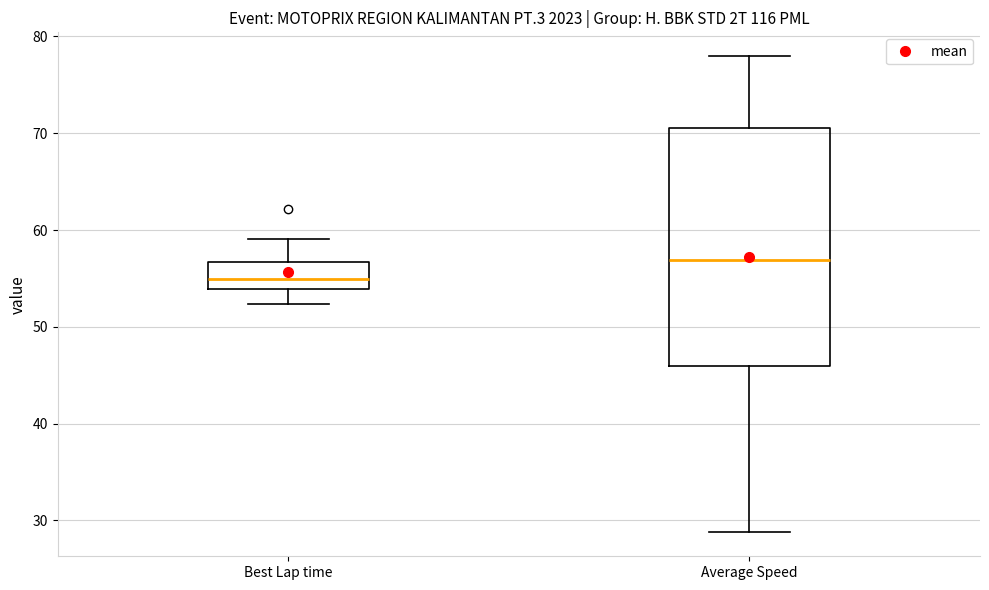

Which box's median line is the highest?

Average Speed